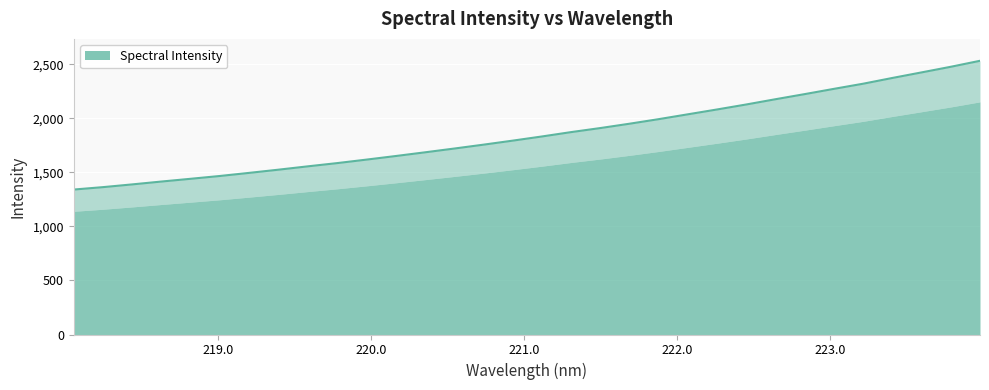

Reading left to right, list all the values displayed in this chart.

1340.9	1363.3	1388.6	1415.1	1440.6	1466.6	1495.3	1524.8	1555.6	1585.5	1617.7	1650.9	1685.1	1720.0	1755.9	1793.2	1831.7	1872.2	1909.6	1949.8	1992.1	2037.0	2081.8	2127.9	2176.5	2223.8	2272.5	2320.0	2373.2	2424.6	2476.6	2532.0